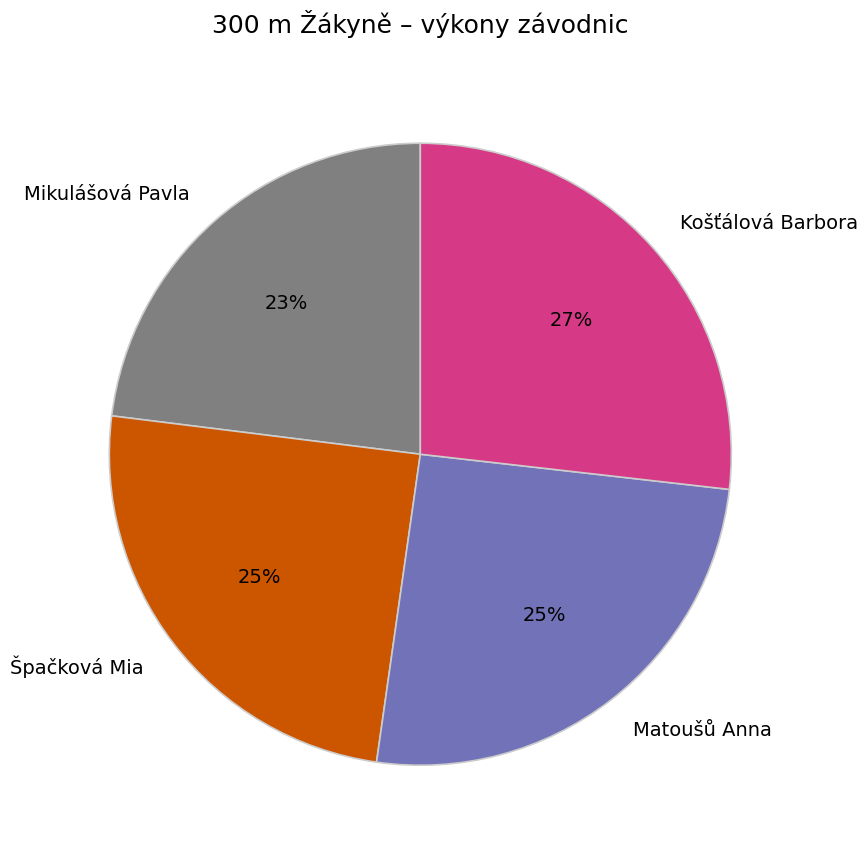

Does Matoušů Anna account for over 50% of the chart?

No